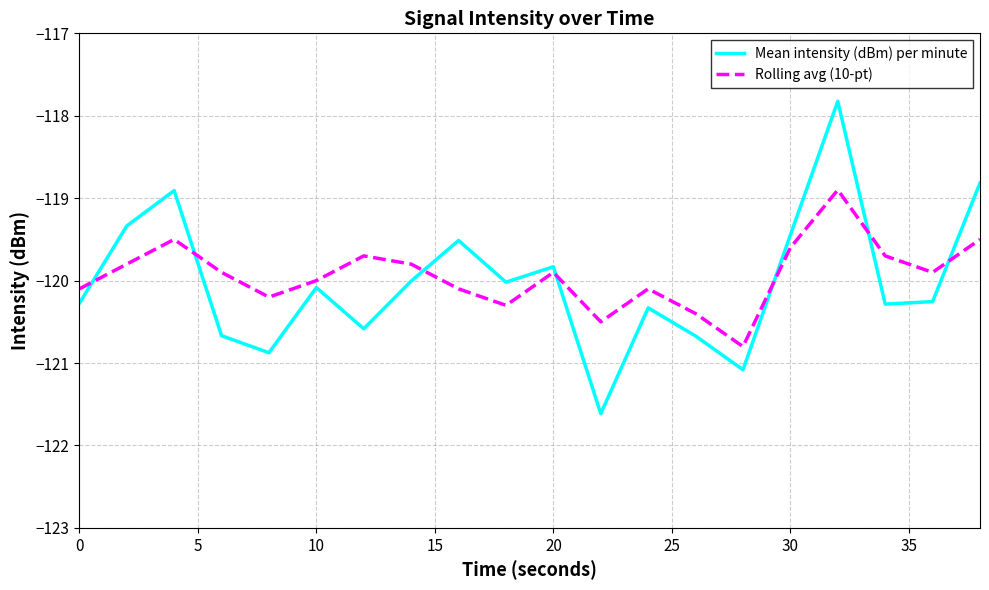

Which series has the largest range (max minus min)?

Mean intensity (dBm) per minute